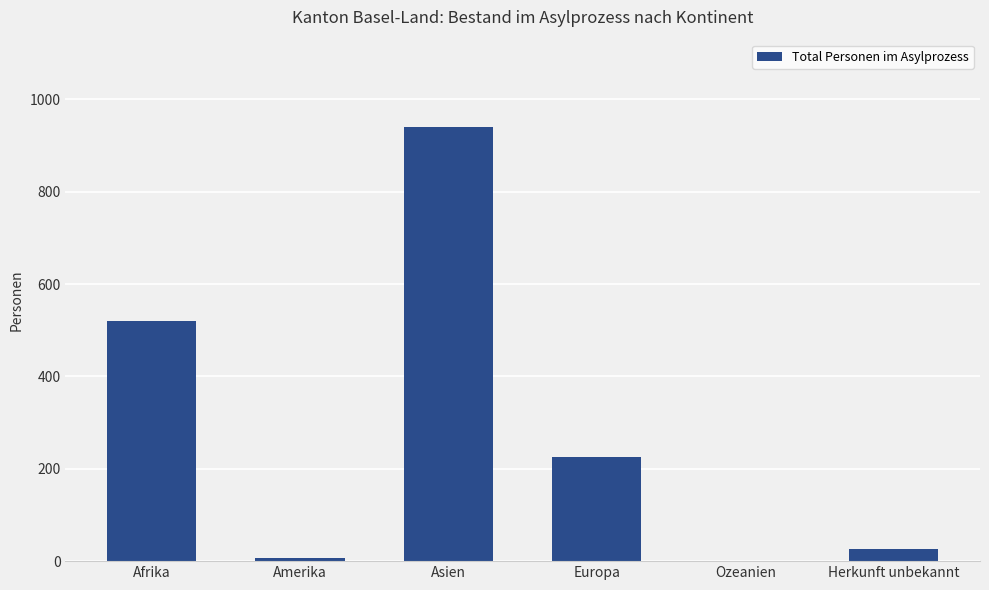

Which label corresponds to the largest value in the chart?

Asien